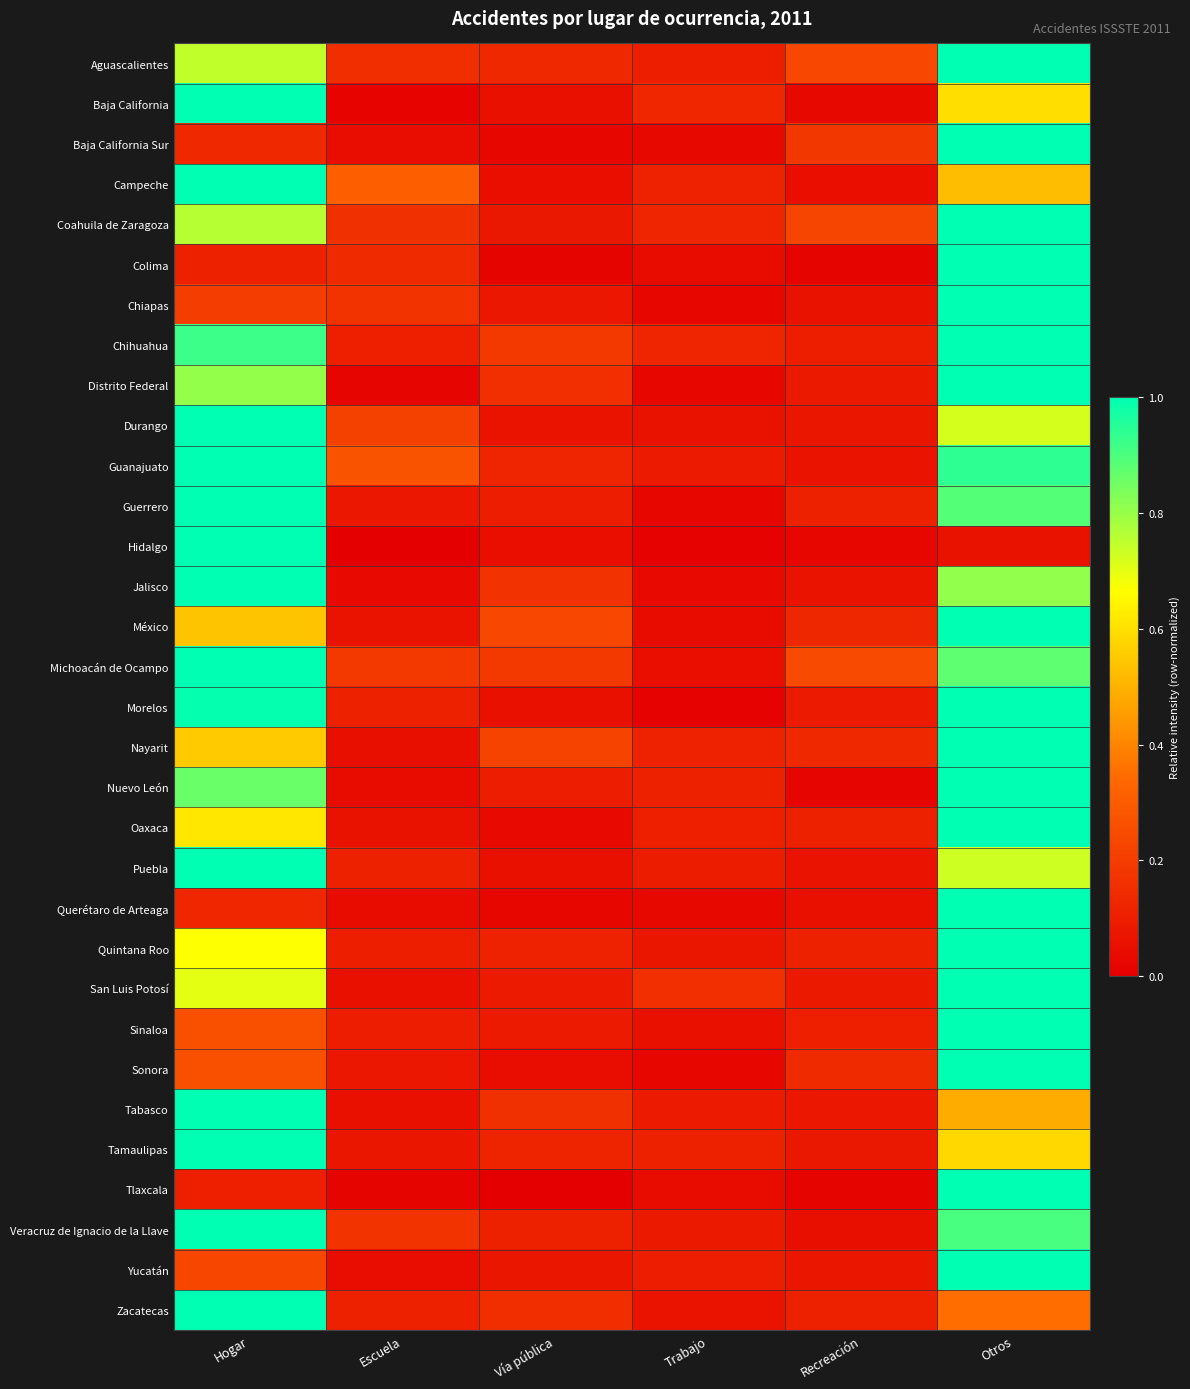

Count the number of categories in the chart.

6